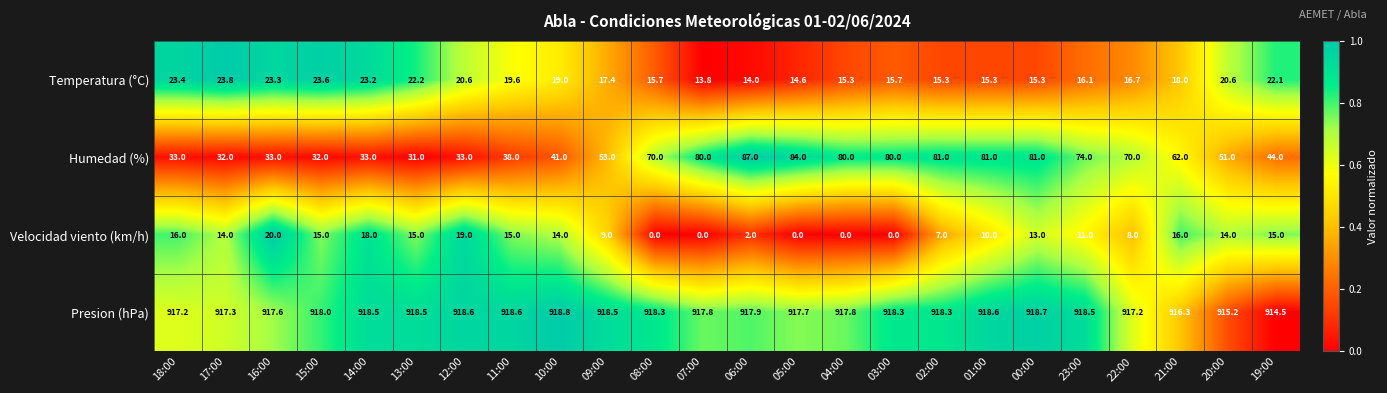

How many values in the Presion (hPa) series are below 918?

11